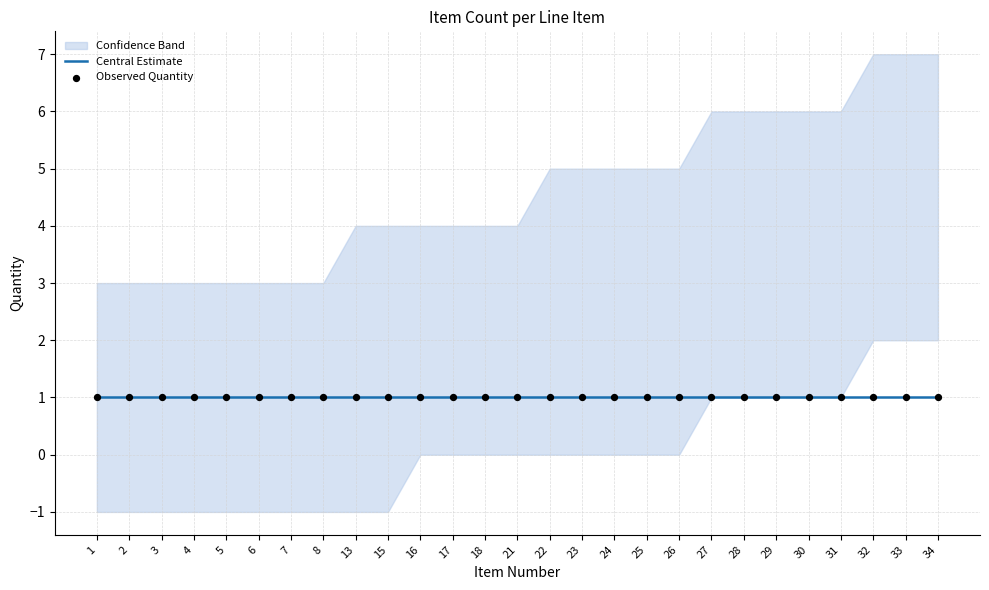

Is the value of Upper at 33 greater than the value of Central at 8?

Yes